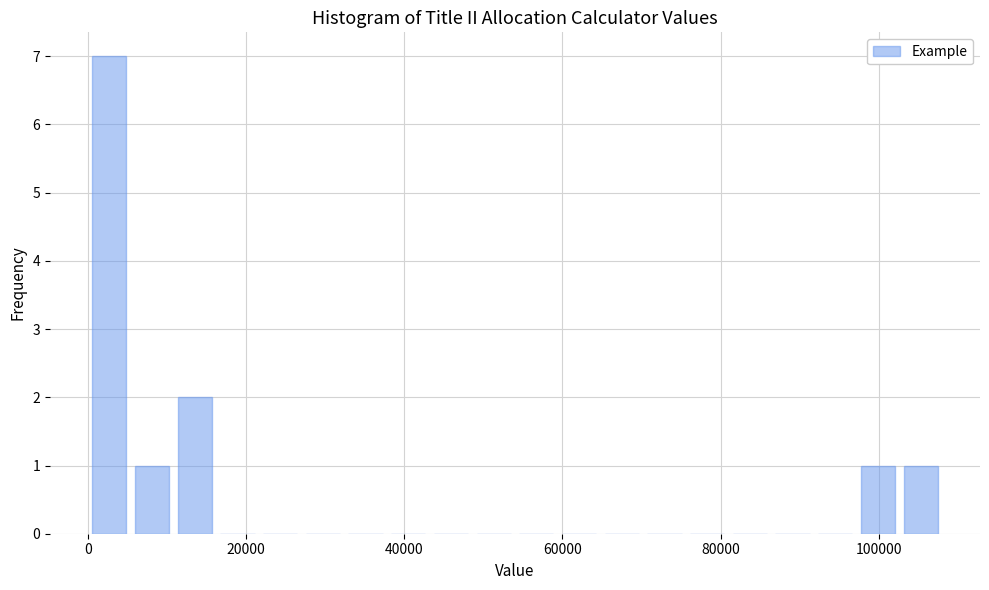

Around what value on the x-axis is the tallest bar? Give the approximate position of its centre, as read against the axis.

2000